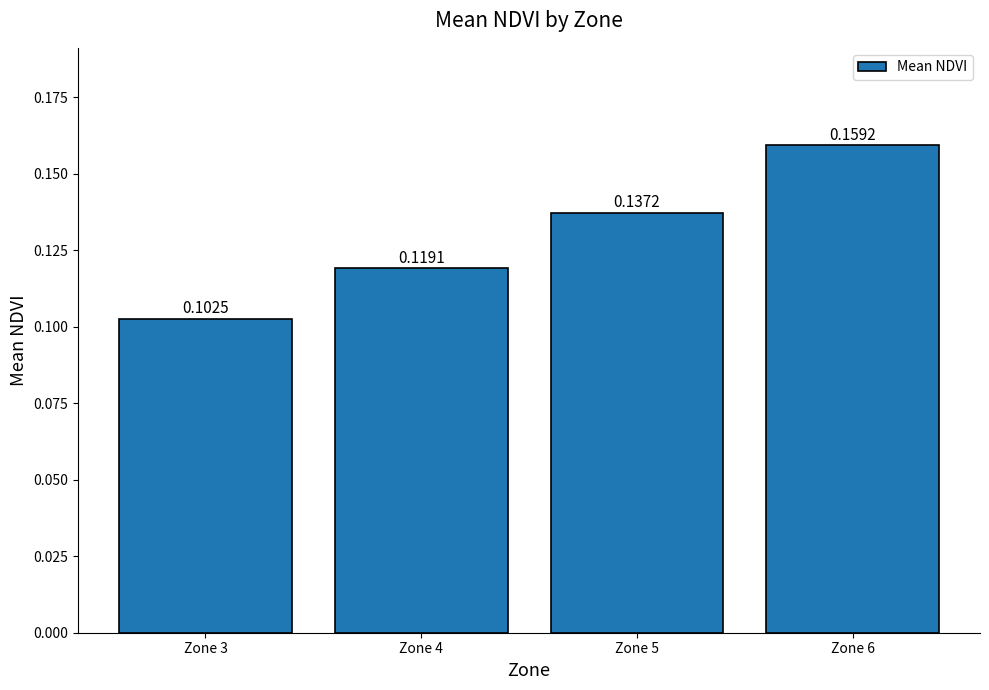

What is the sum of the values at Zone 6 and Zone 5?

0.3